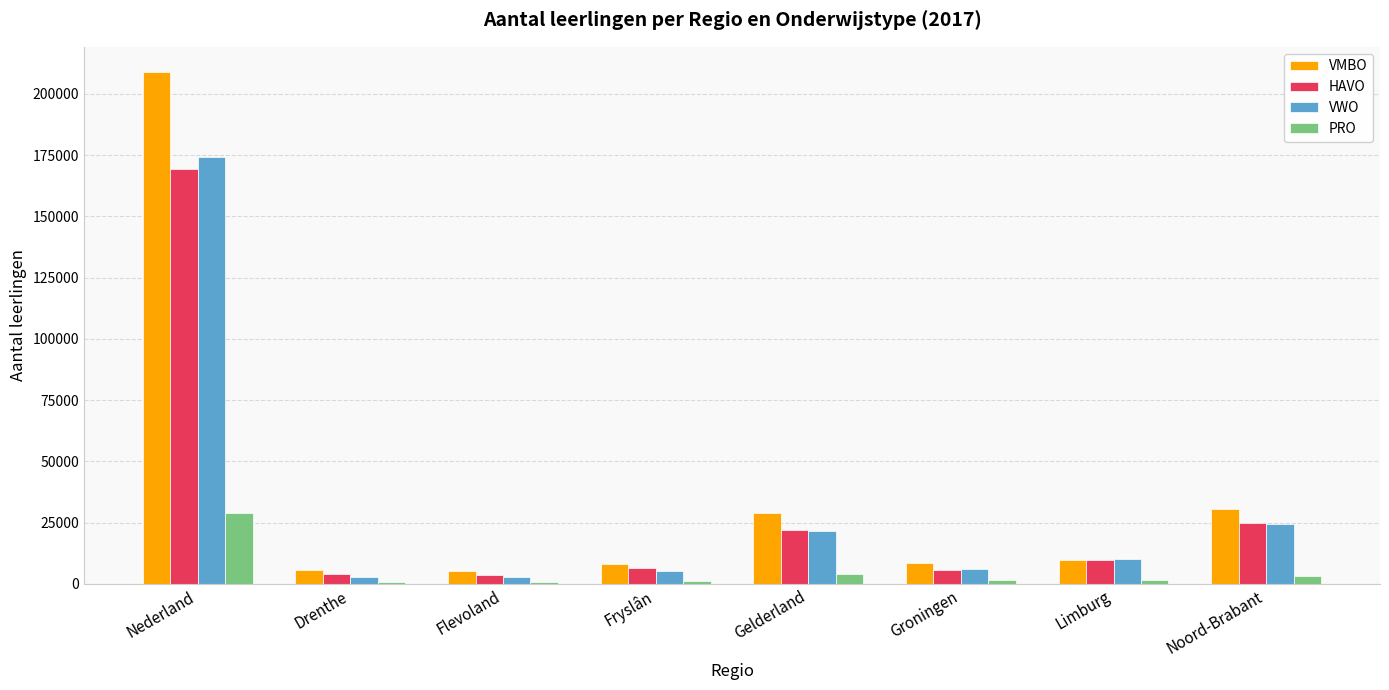

Which category has the highest value across all series?

Nederland